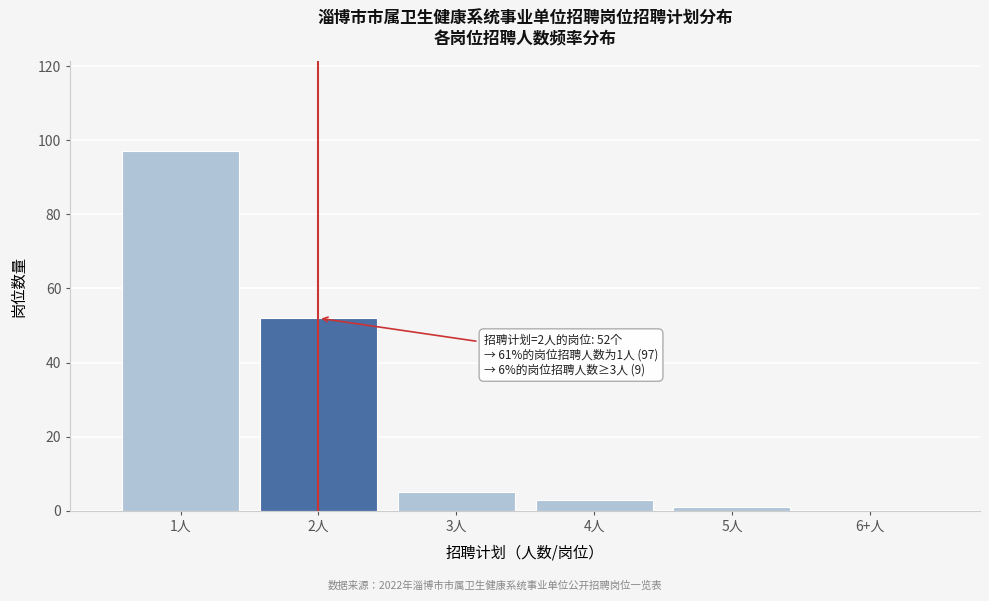

Reading left to right, transcribe all the data shown in this chart.

1人=97	2人=52	3人=5	4人=3	5人=1	6+人=0